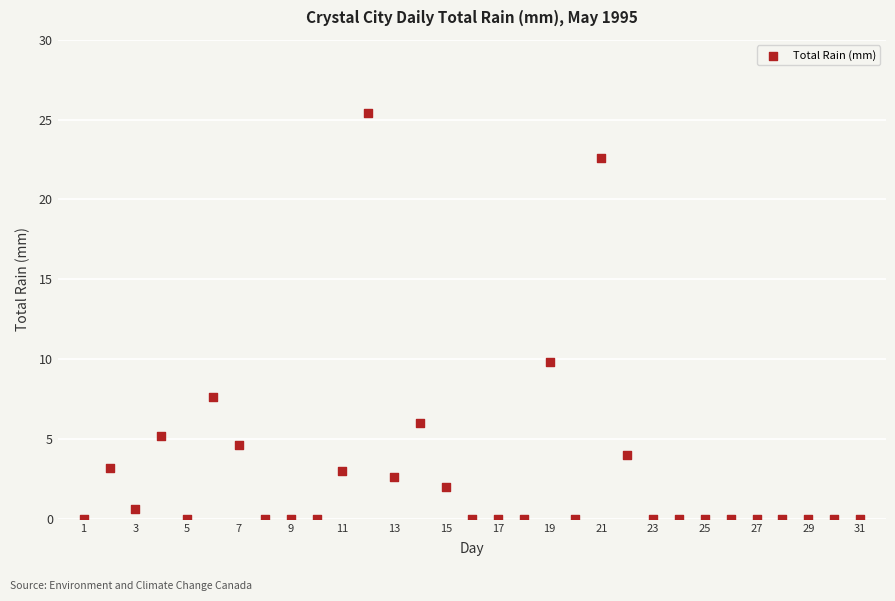

What Y value in the scatter plot is closest to 12?

9.8